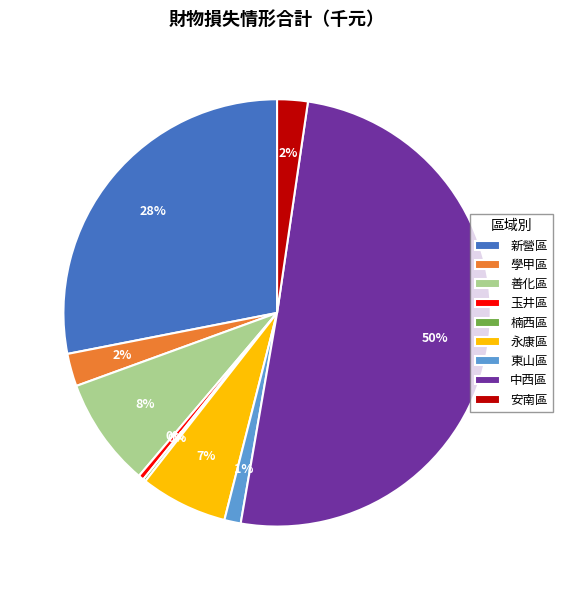

To the nearest percent, what is the average slice percentage?

11%